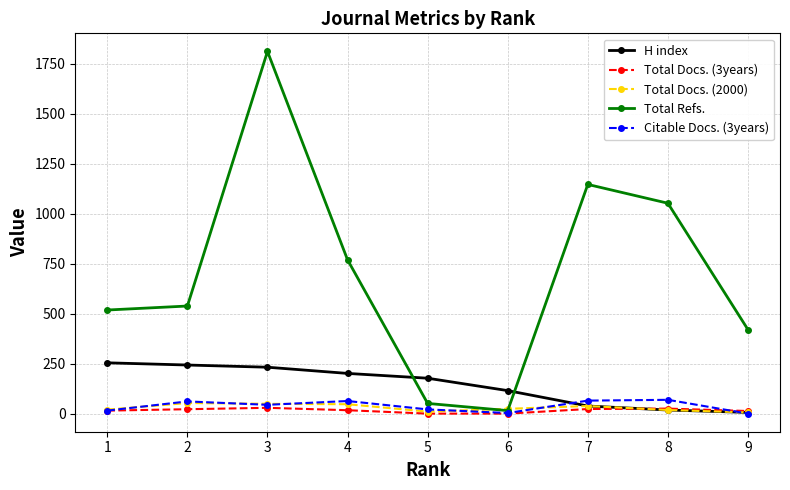

At which category is the sum across all series the highest?

3